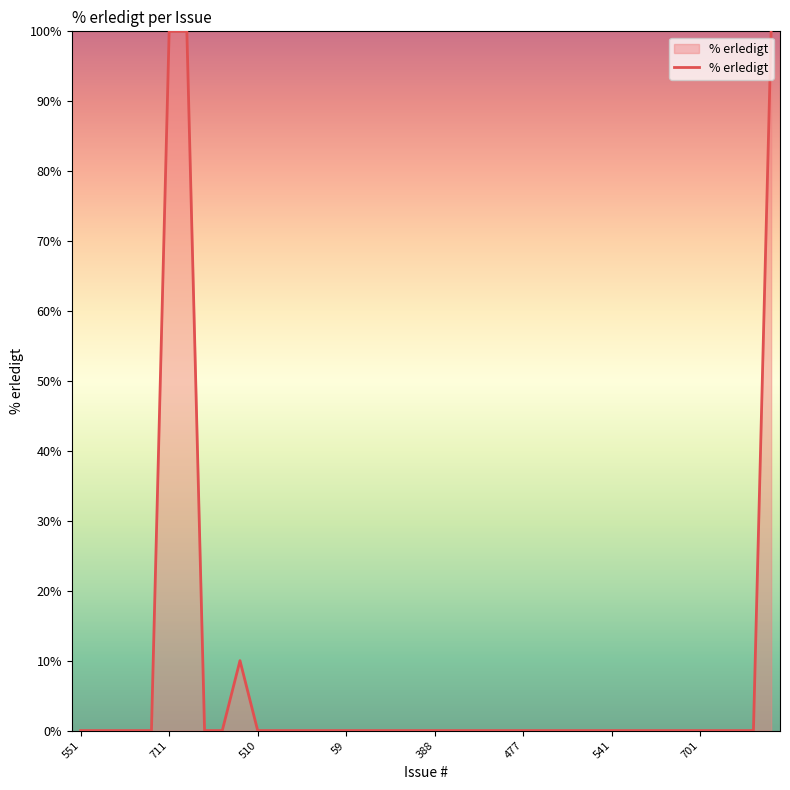

The value at 541 is 0. True or false?

True